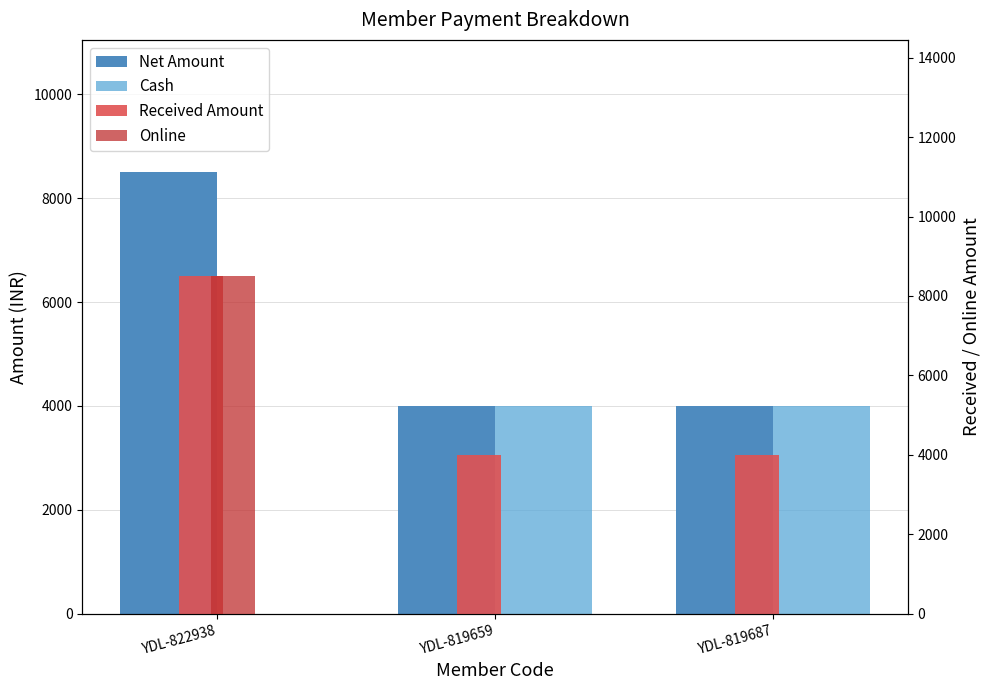

Rank the categories by Online value from highest to lowest.

YDL-822938, YDL-819659, YDL-819687